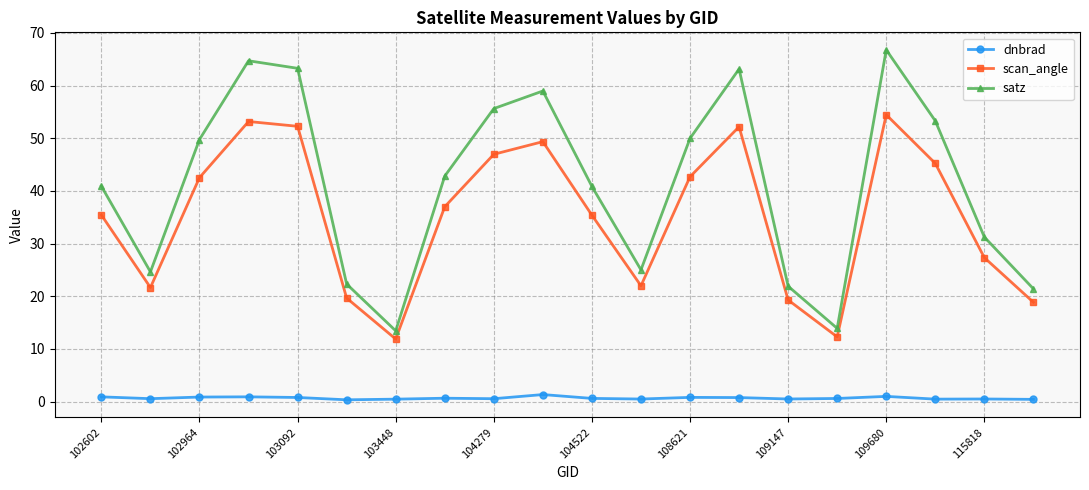

What is the value of the satz point at the 7th from the left?

13.4